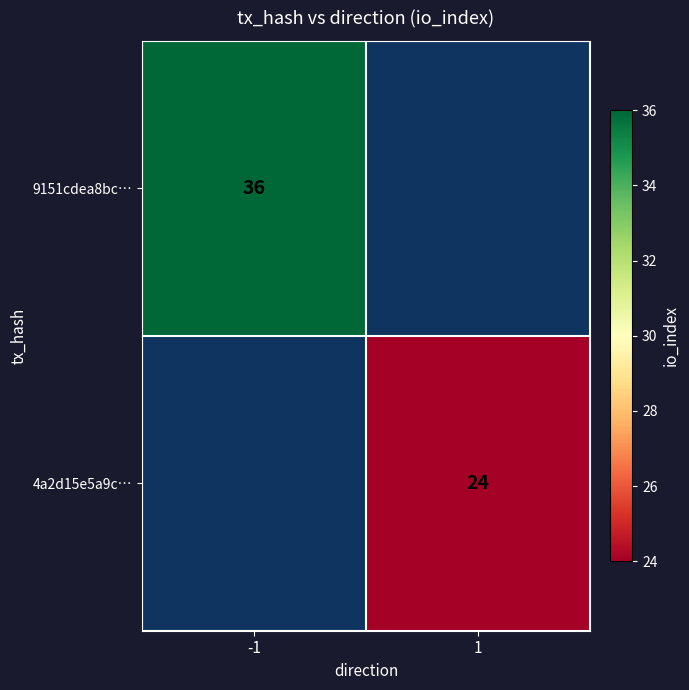

Count the number of data series in this chart.

2